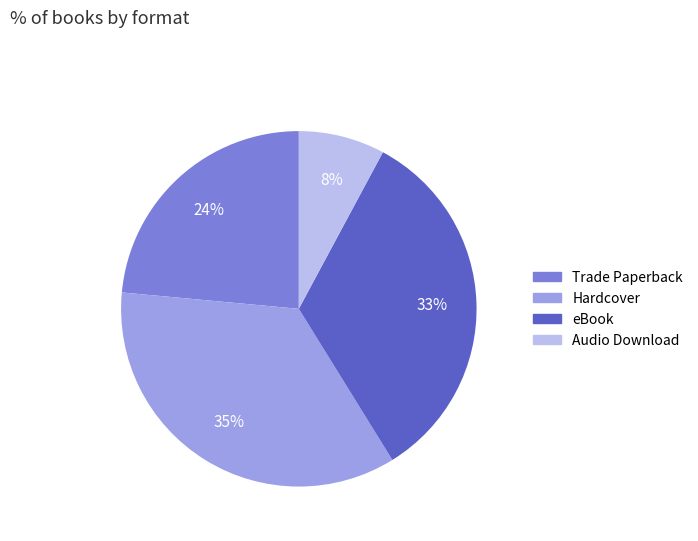

How many segments does this pie chart have?

4